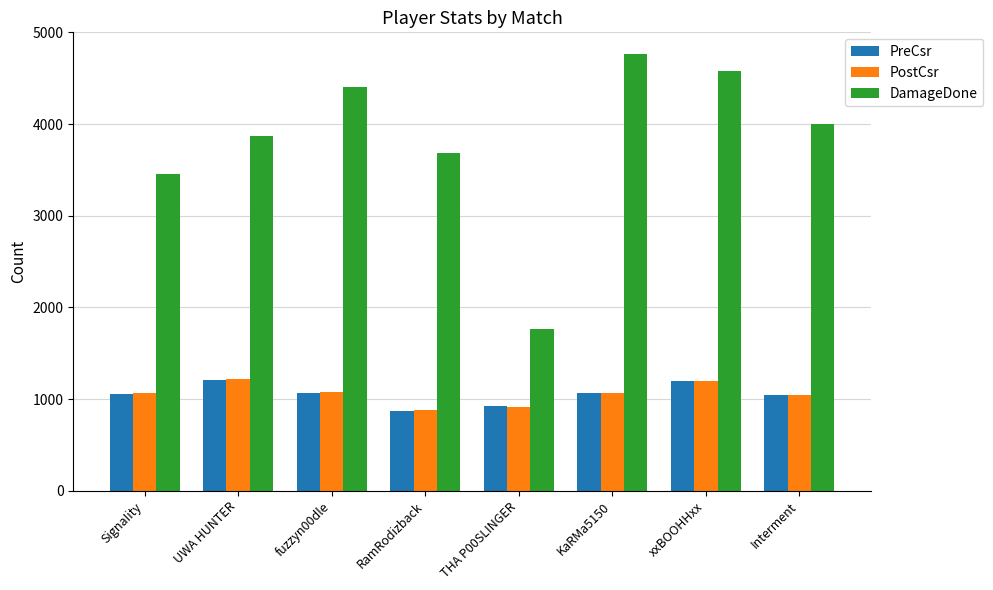

What is the label of the 1st bar from the left?

SignaIity